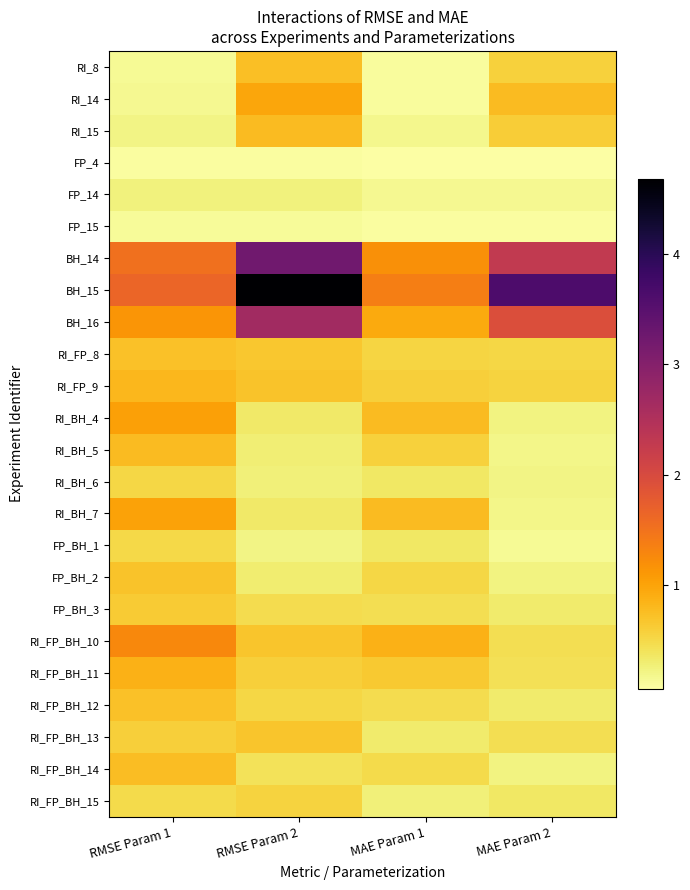

What is the total value across all series at RMSE Param 2?

20.6